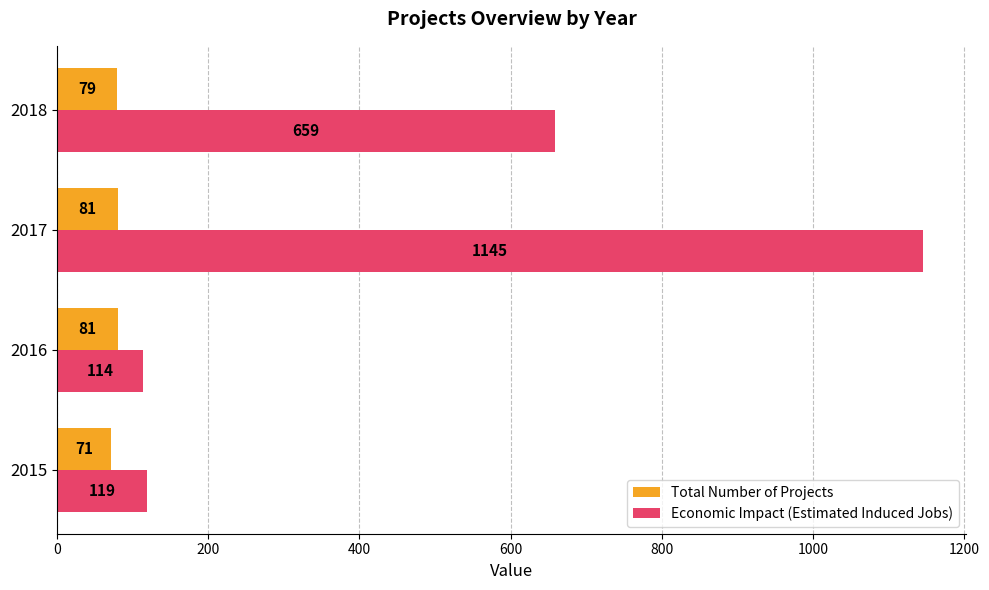

Is the value of Economic Impact (Estimated Induced Jobs) at 2018 greater than the value of Total Number of Projects at 2016?

Yes